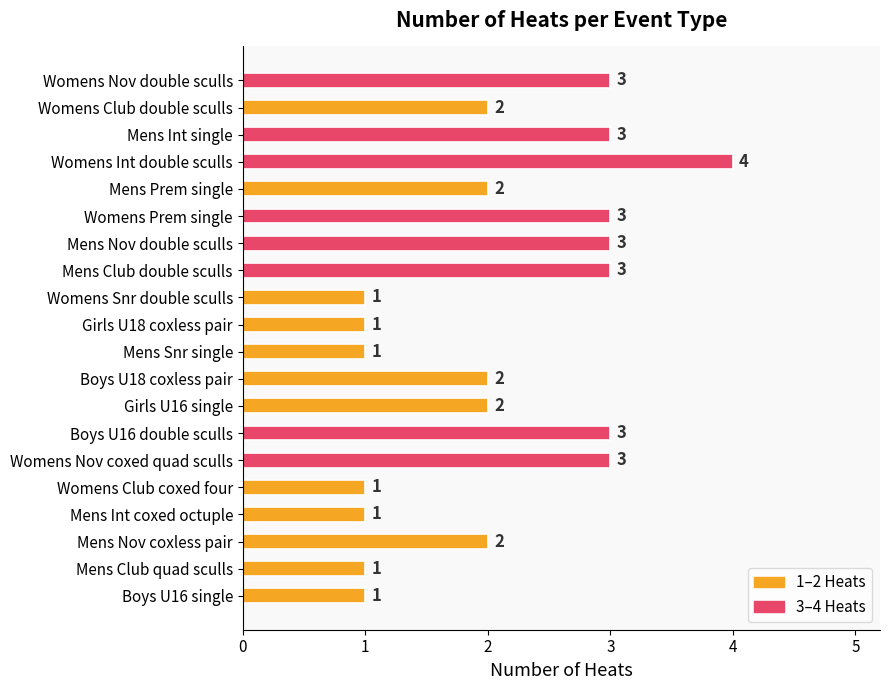

The chart shows a value of 2 at Mens Prem single. True or false?

True